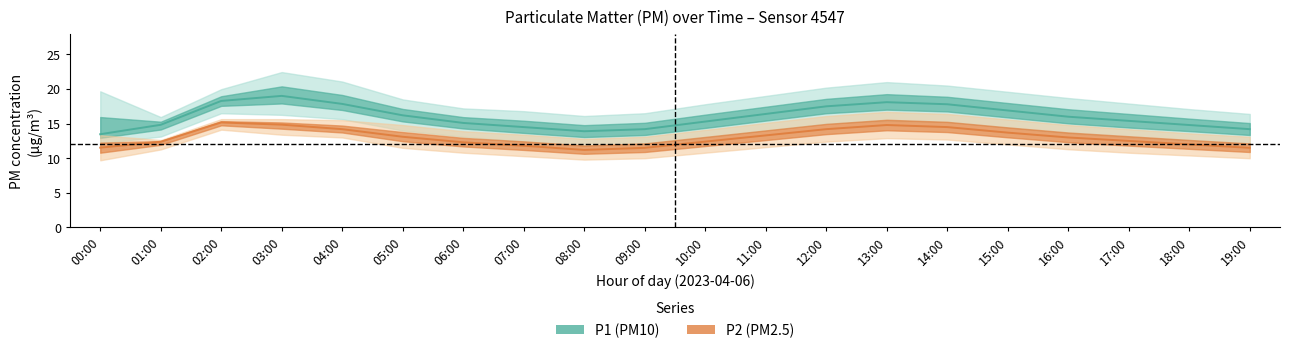

Is it true that P1_upper equals 21.0 at 13:00?

True